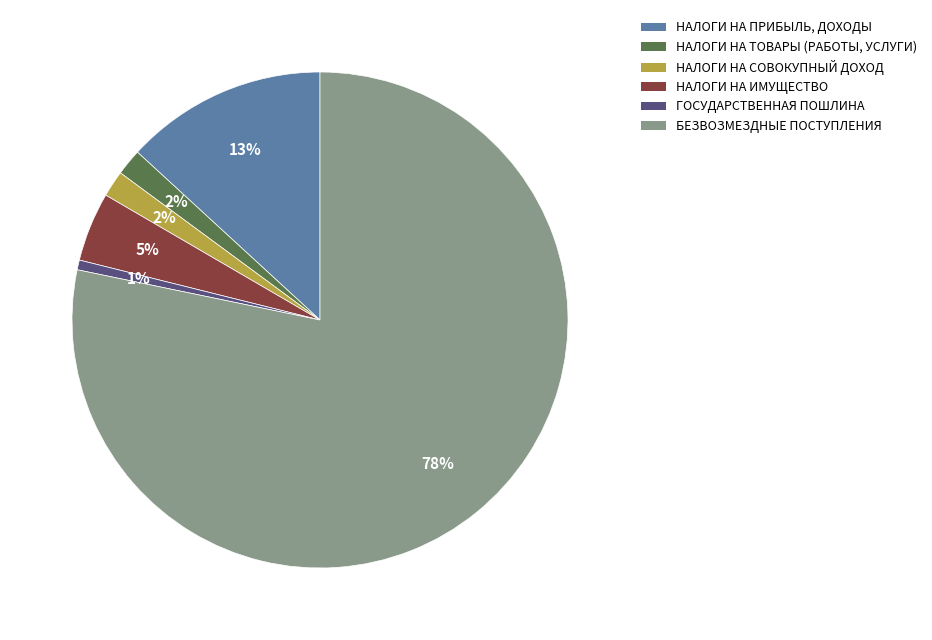

Which slice is the smallest?

ГОСУДАРСТВЕННАЯ ПОШЛИНА